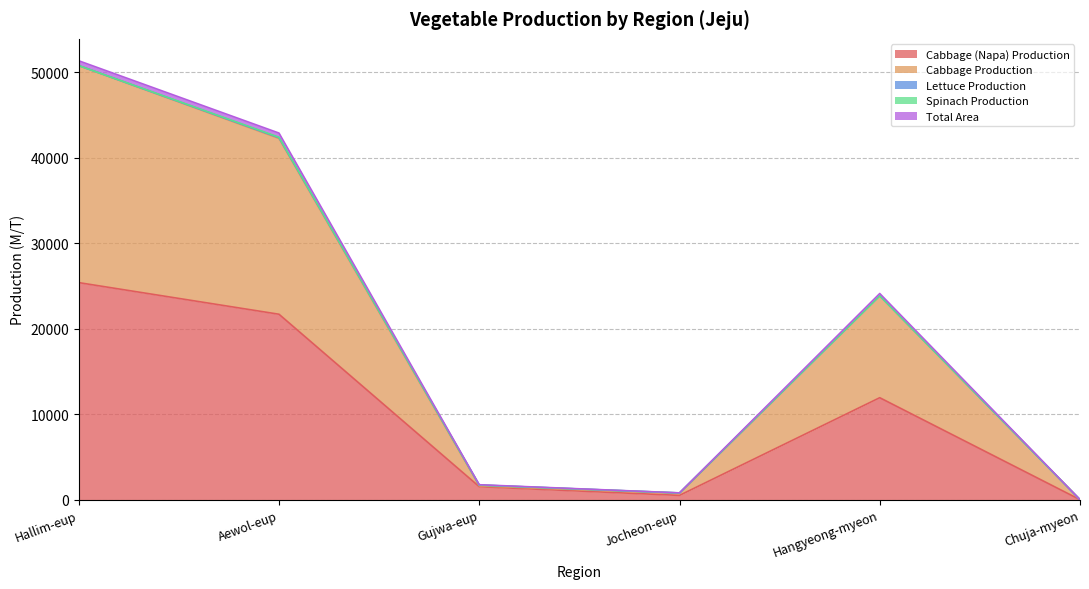

Is the value of Cabbage (Napa) Production at Jocheon-eup greater than the value of Cabbage Production at Jocheon-eup?

No